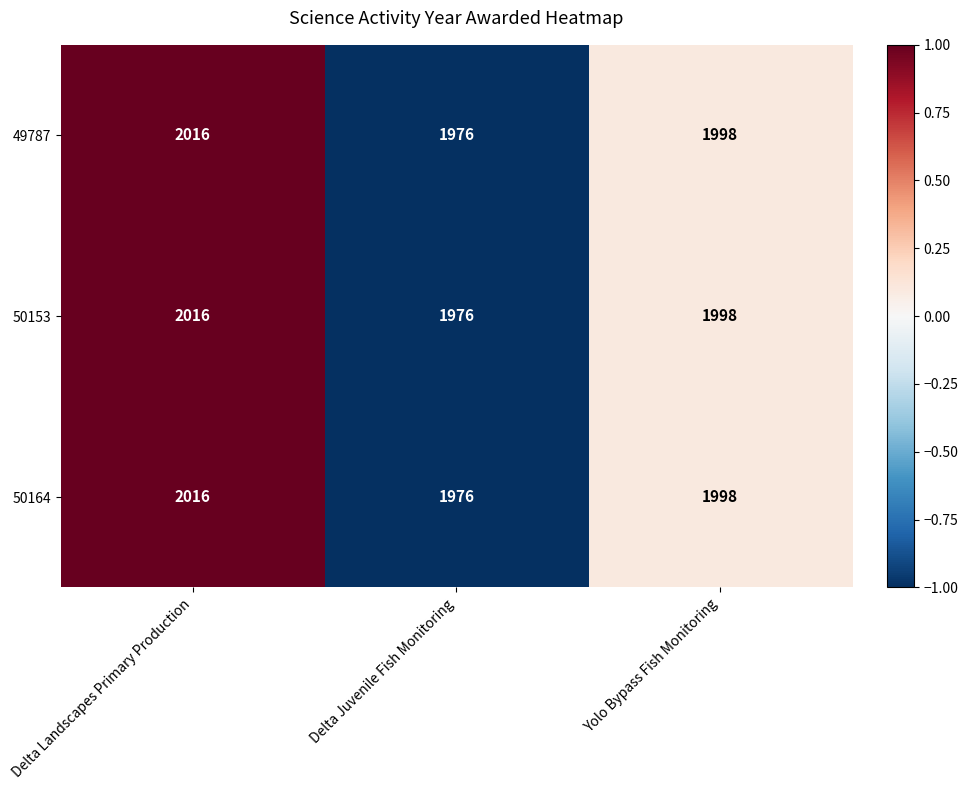

True or false: 50153 has a value of 2661 at Delta Juvenile Fish Monitoring.

False